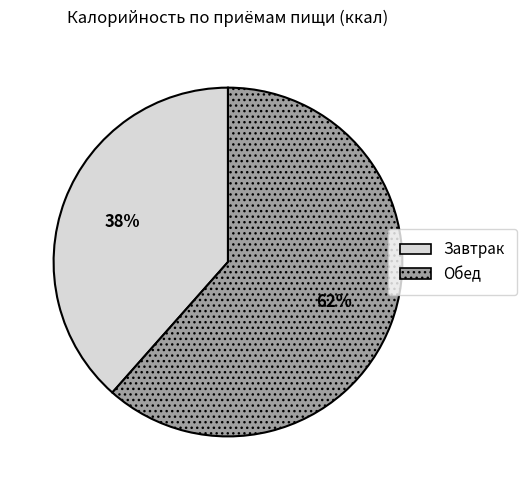

Is it true that Завтрак is 24% of the pie?

False